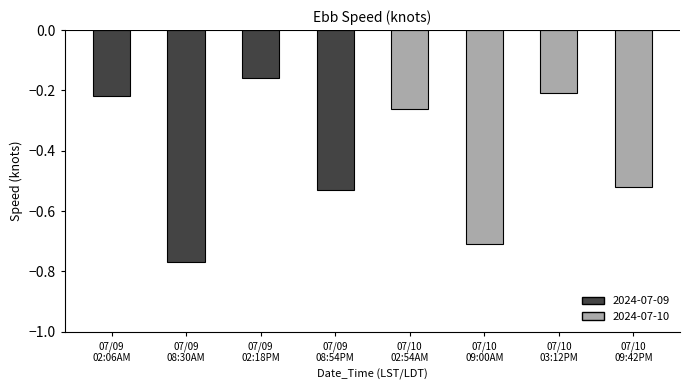

What is the average value?

-0.4